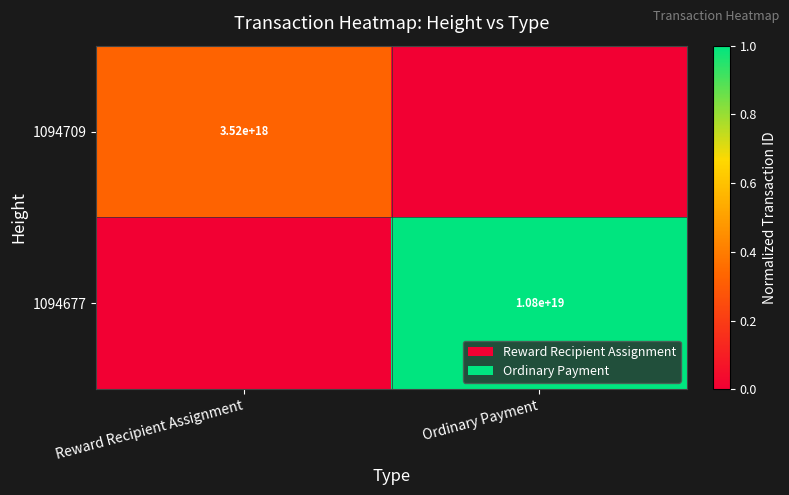

The value of 1094709 at Reward Recipient Assignment is 3520000000000000000. True or false?

True